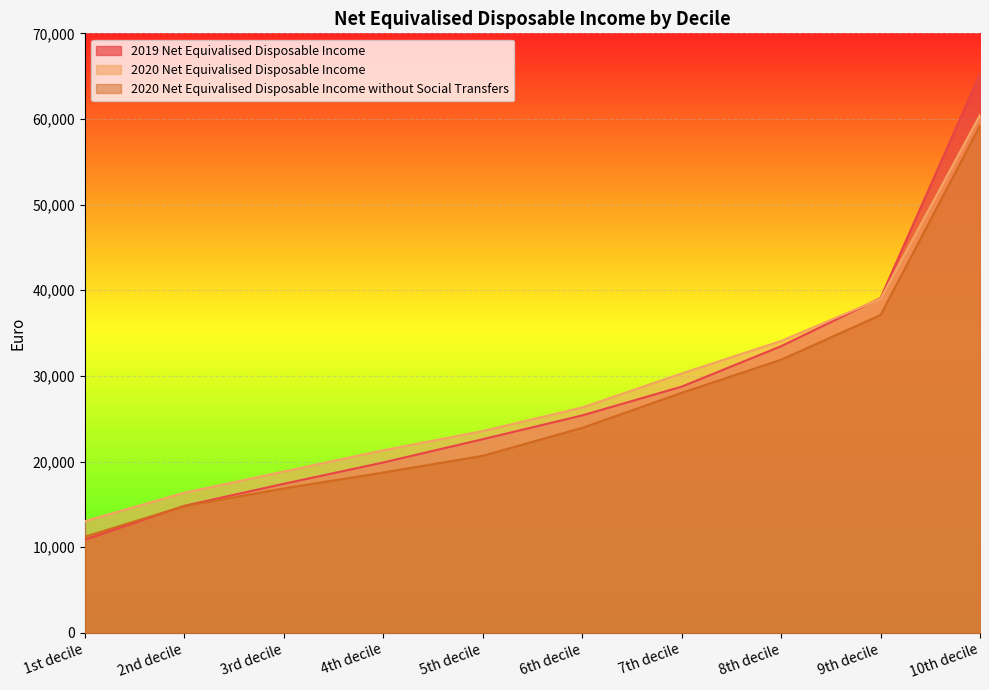

Which series has the largest total across all categories?

2020 Net Equivalised Disposable Income